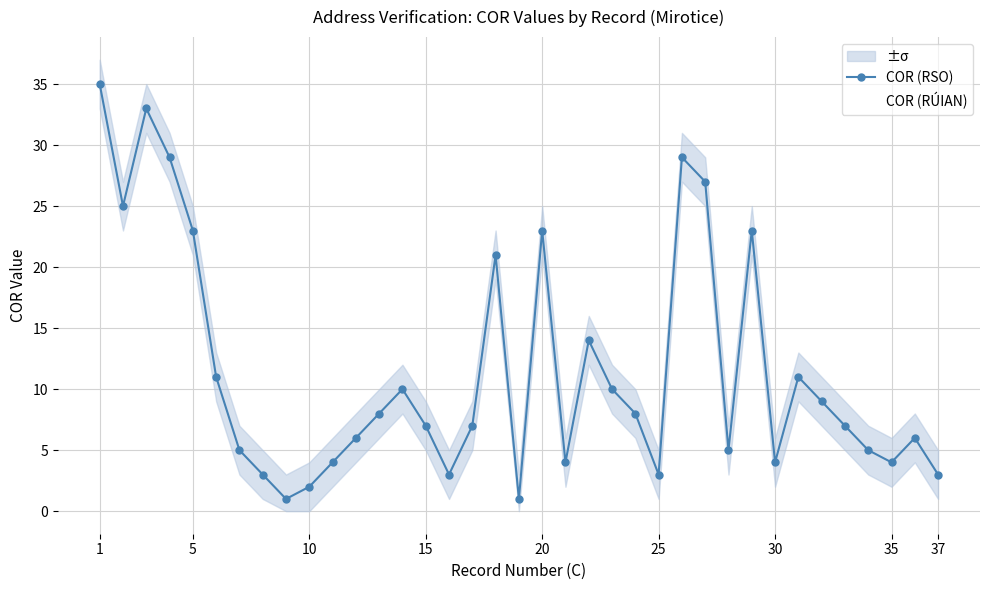

Is the value of COR (RSO) at 14 greater than the value of COR (RÚIAN) at 11?

Yes